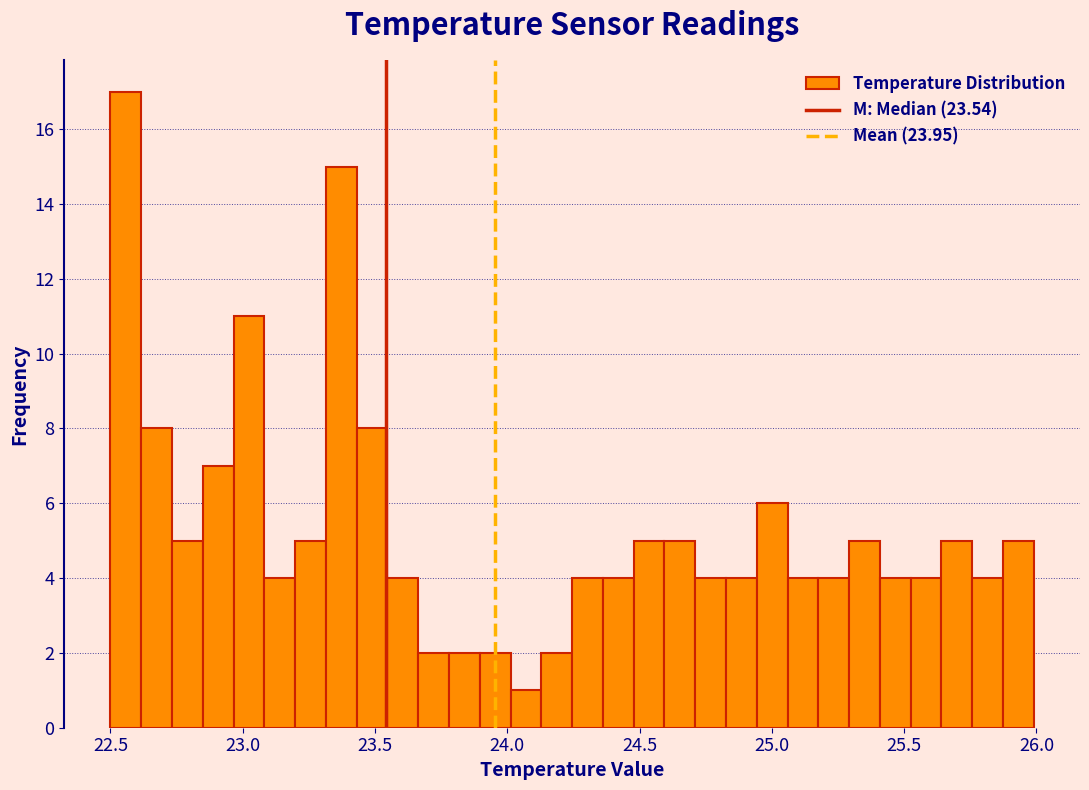

Read against the x-axis, roughly where is the centre of the tallest bar?

22.55